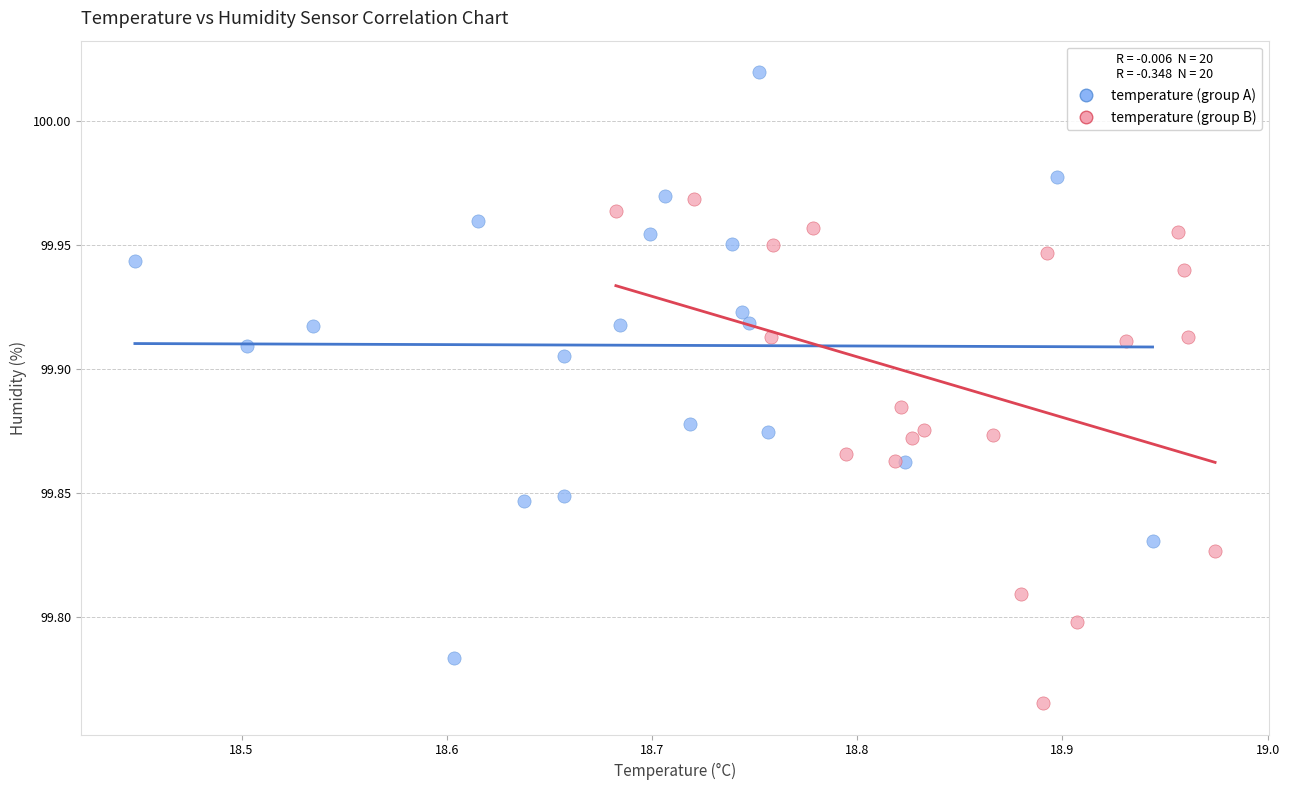

What are all the series names shown in the legend?

temperature (group A), temperature (group B)